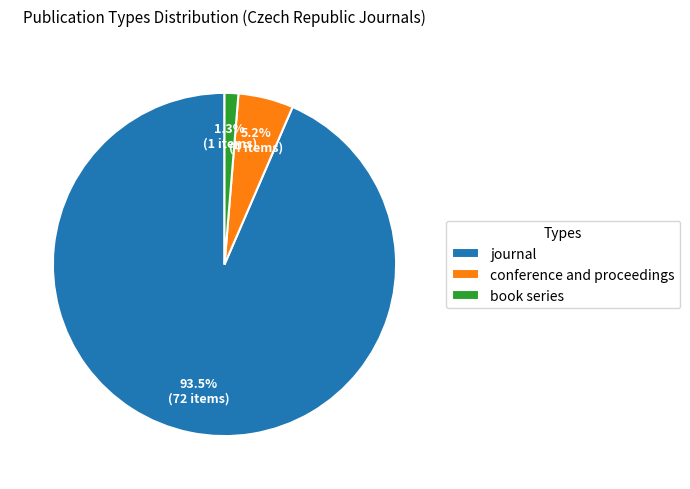

Which slice is the smallest?

book series